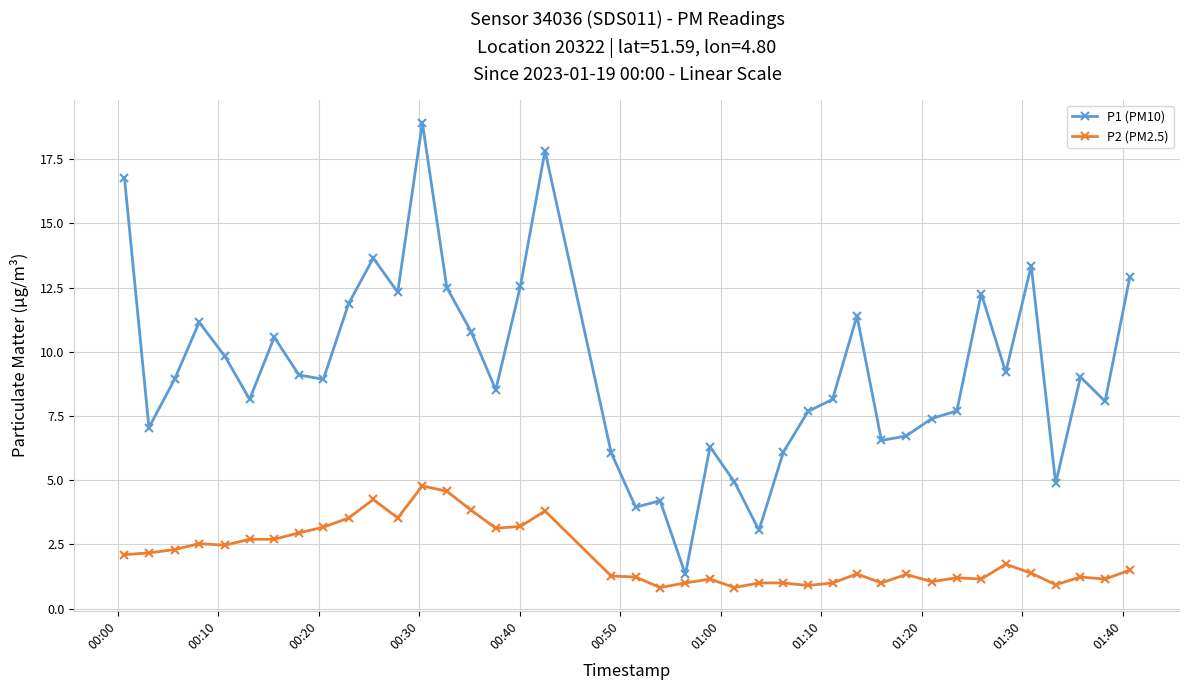

What is the sum of all P1 (PM10) values?

370.6